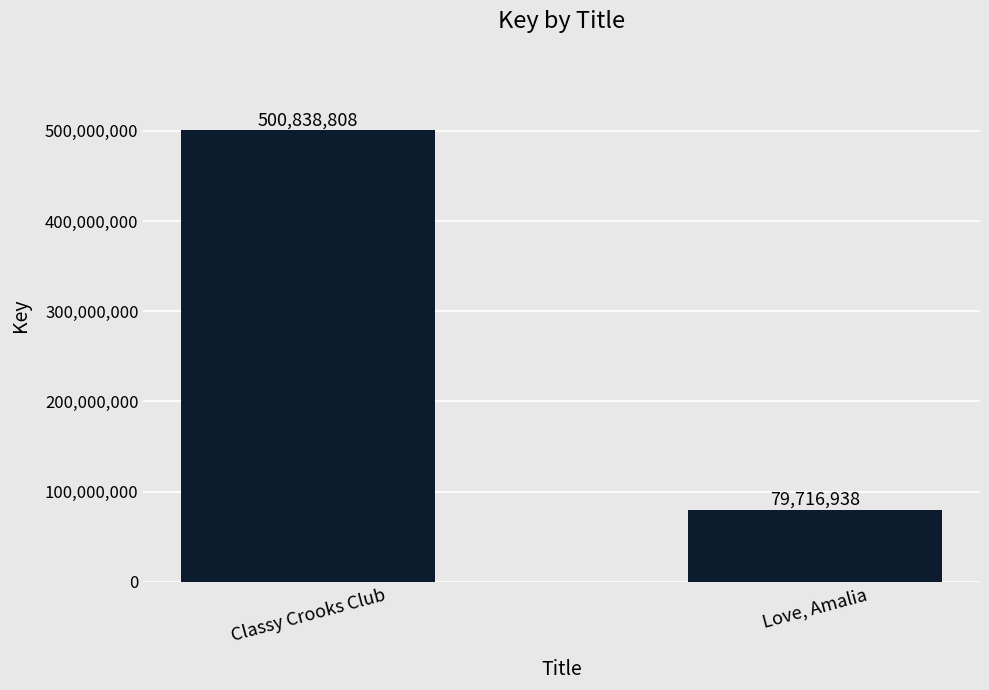

Read the value at Love, Amalia.

79716938